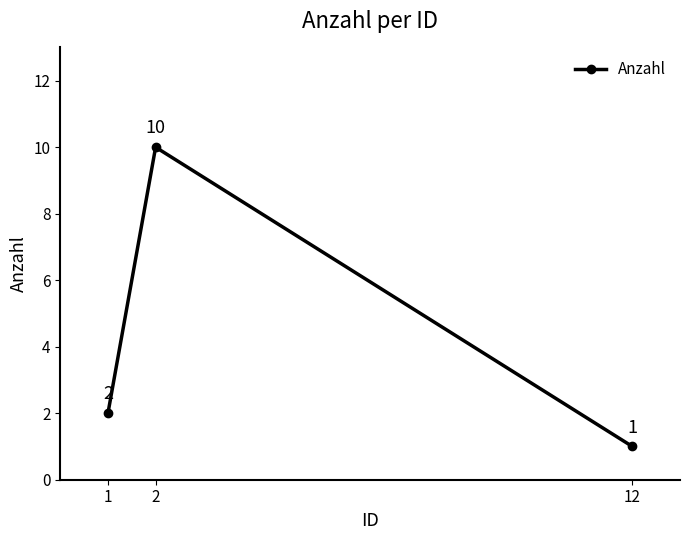

What is the smallest value displayed?

1